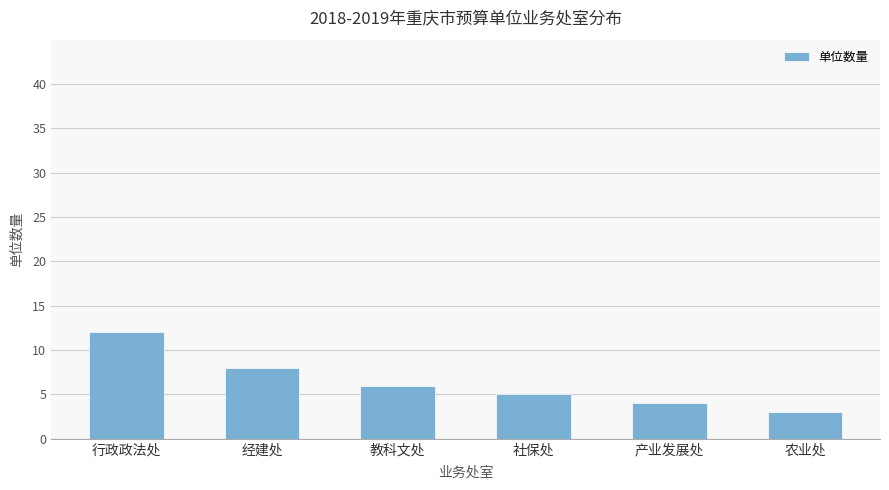

Reading right to left, extract all data points from this chart.

农业处=3	产业发展处=4	社保处=5	教科文处=6	经建处=8	行政政法处=12